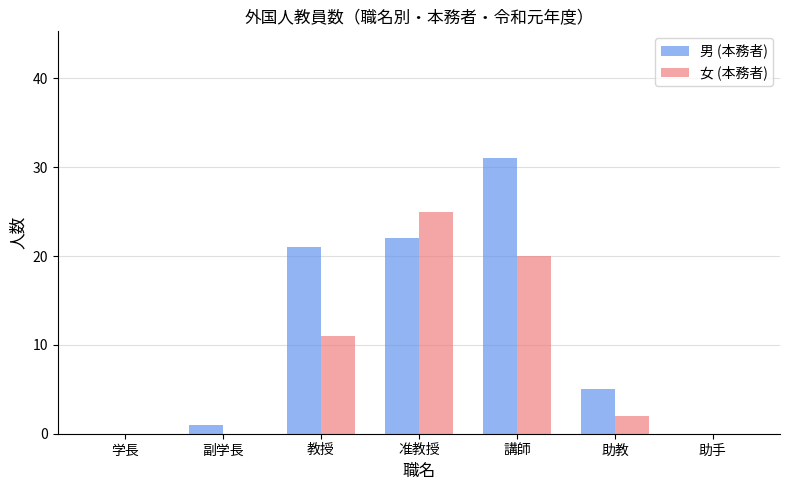

At which category is the sum across all series the highest?

講師